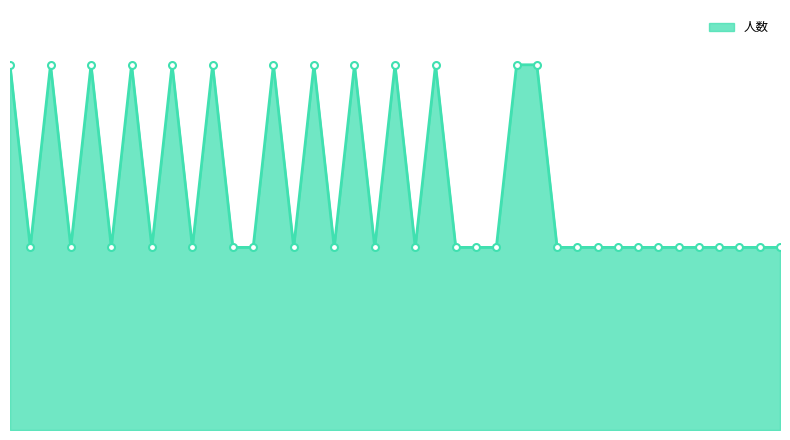

What is the sum of all values?

52